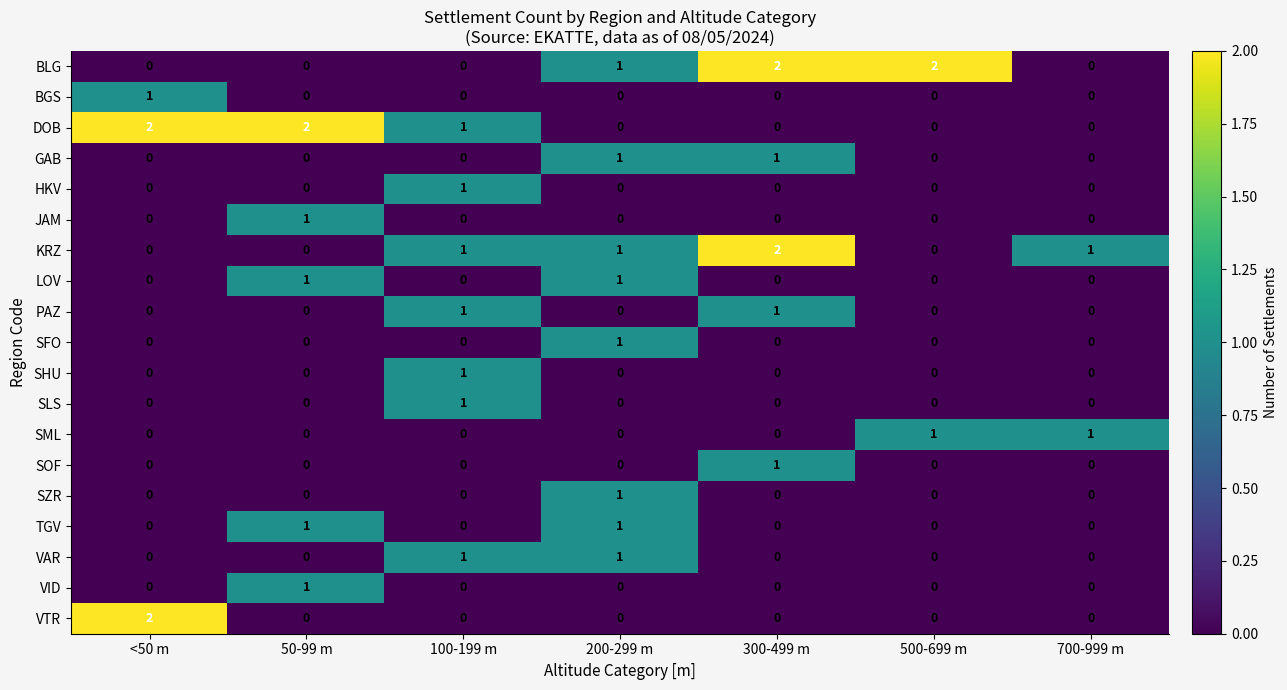

Count the SFO values in the range 0 to 1.

7